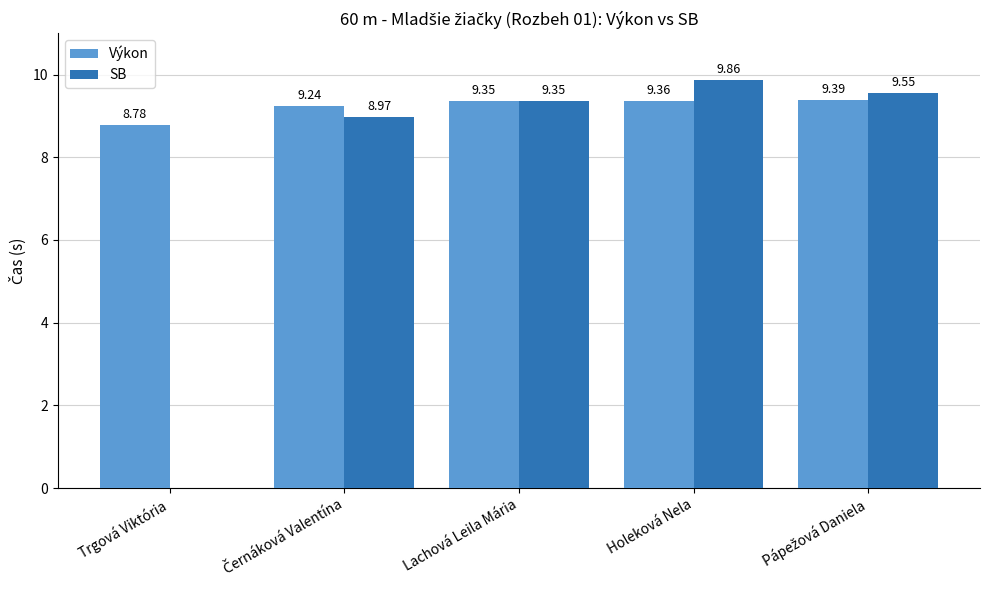

Between Trgová Viktória and Lachová Leila Mária, which series saw the biggest shift?

SB